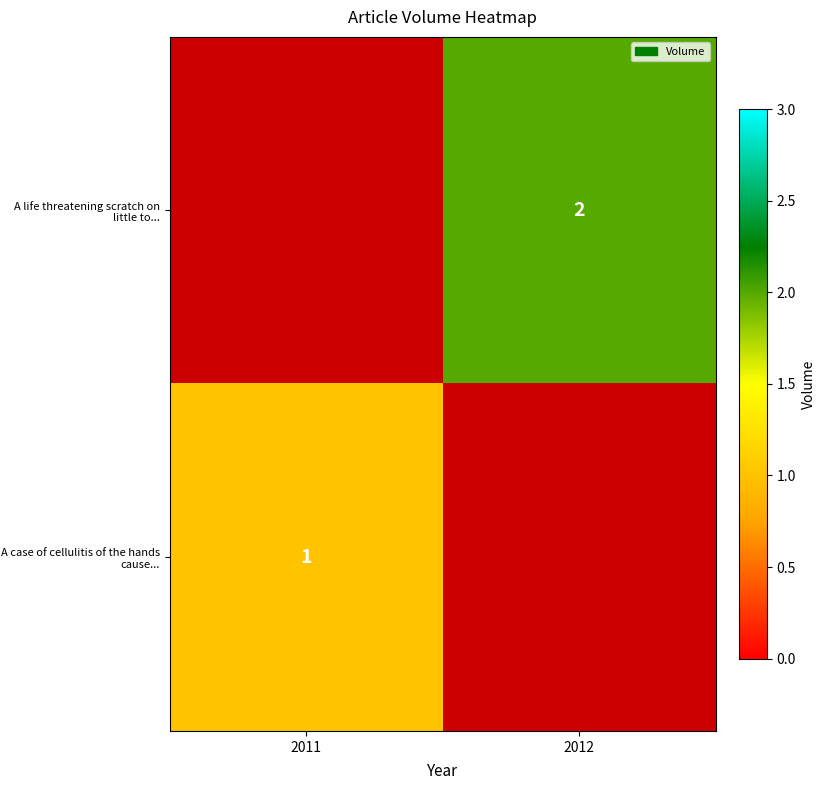

Is the value of A case of cellulitis of the hands cause... at 2011 greater than the value of A life threatening scratch on little to... at 2012?

No